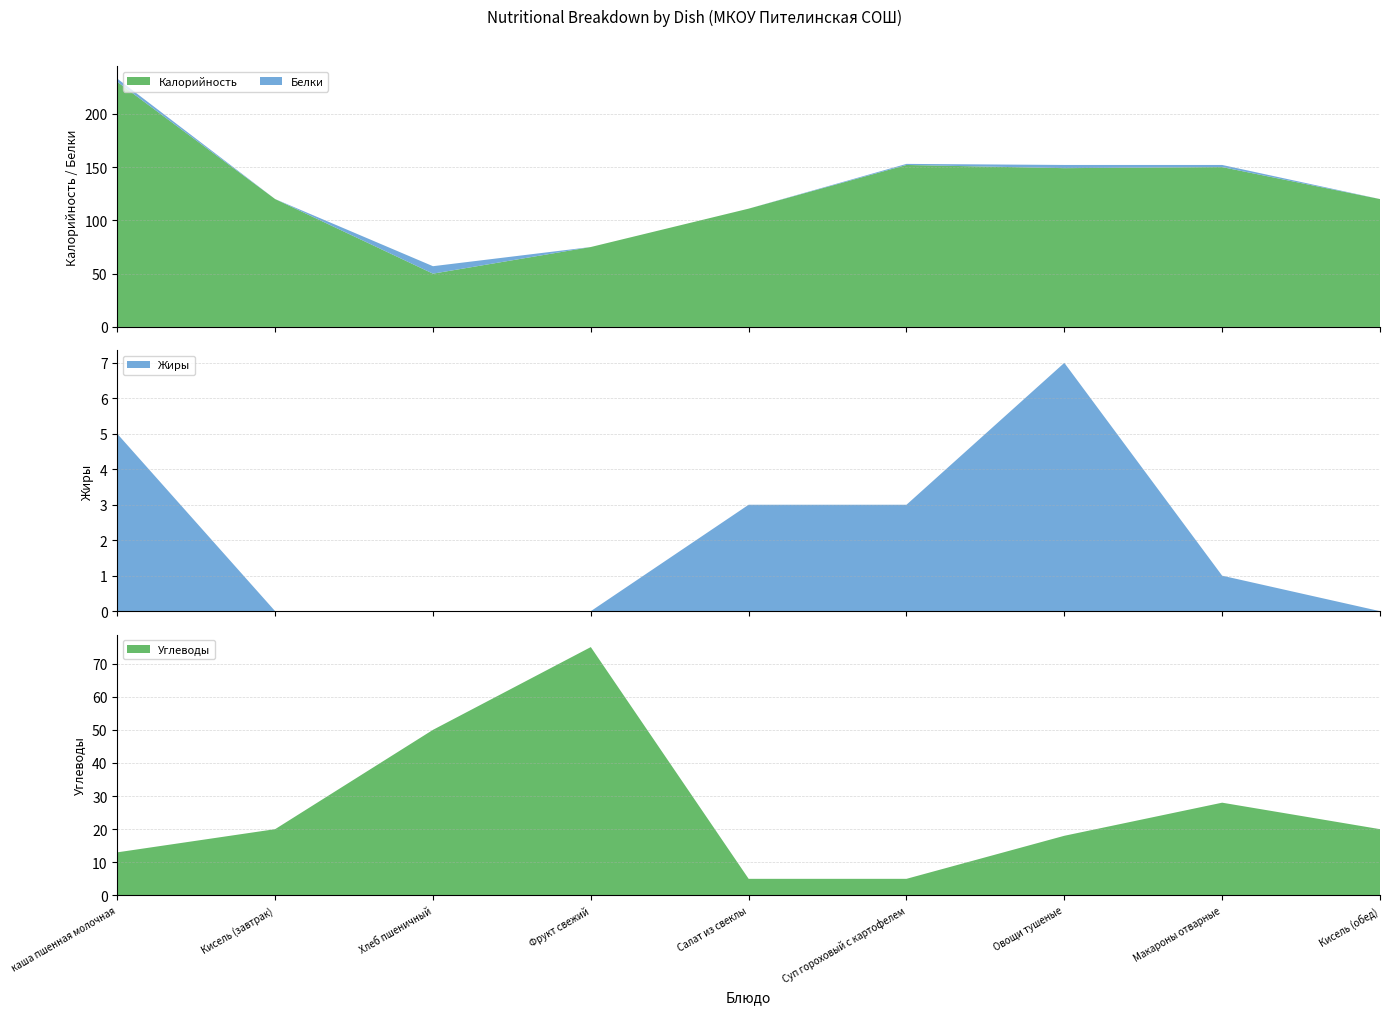

Reading left to right, what are all the values shown in this chart?

Калорийность: 230	120	50	75	111	152	149	150	120
Белки: 3	0	7	0	0	1	3	2	0
Жиры: 5	0	0	0	3	3	7	1	0
Углеводы: 13	20	50	75	5	5	18	28	20